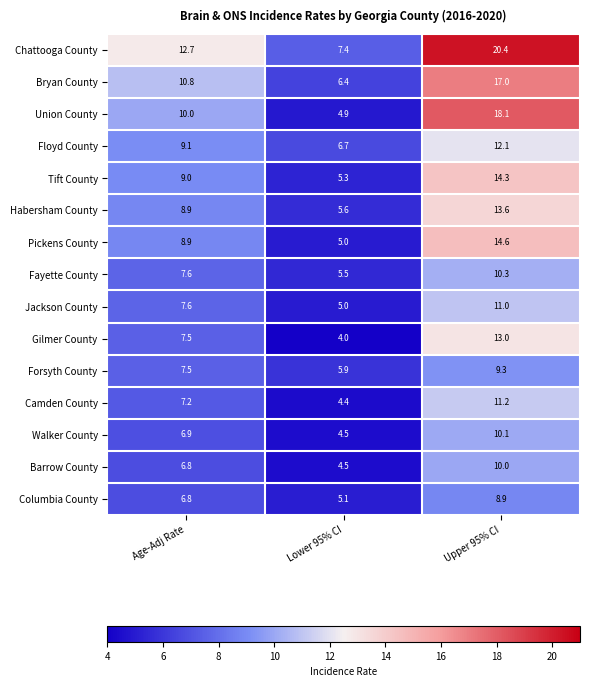

How many Gilmer County values are between 4 and 13?

3